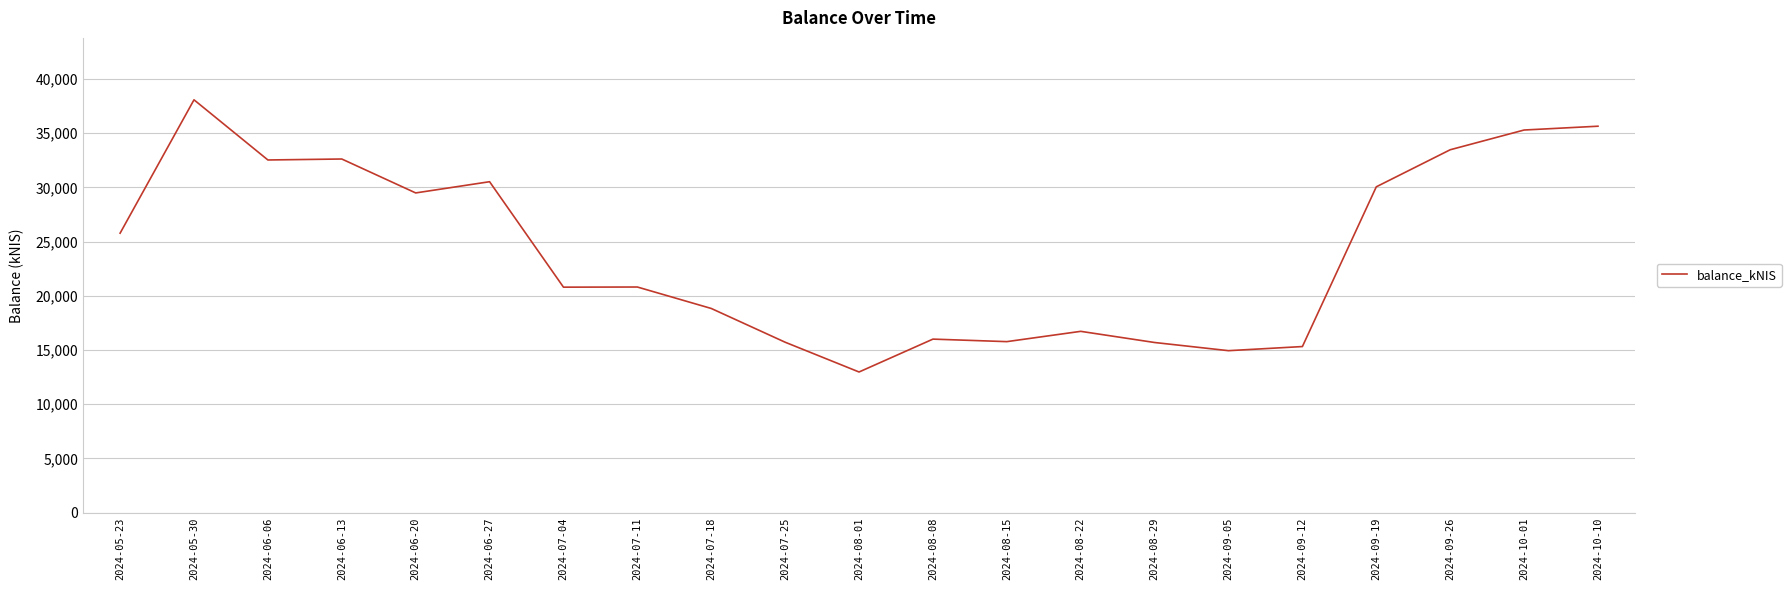

Is it true that the value at 2024-05-30 is 68292.7?

False